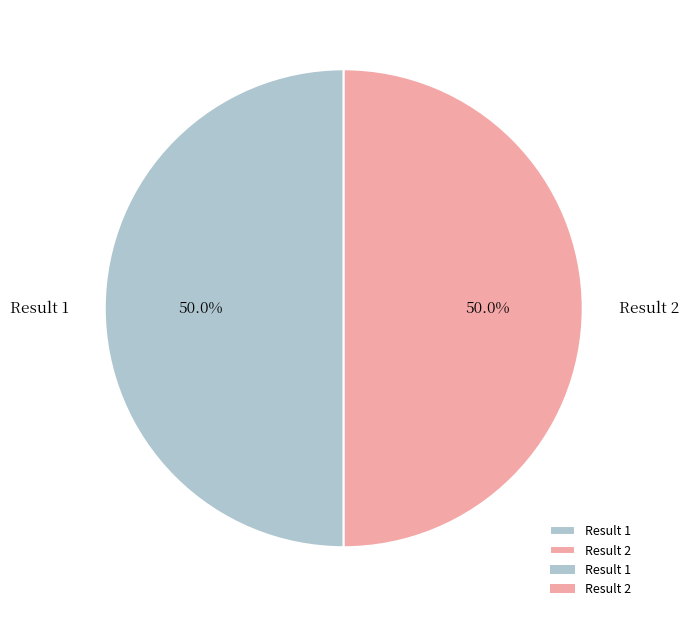

What percentage is the Result 2 slice, to the nearest percent?

50%